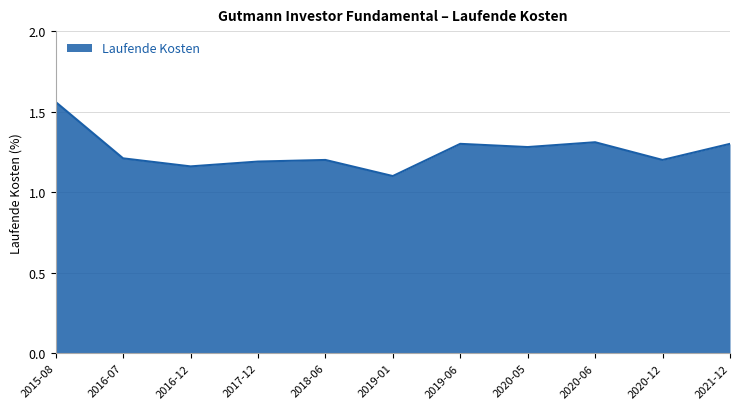

Where is the data nearest to the value 1?

2019-01